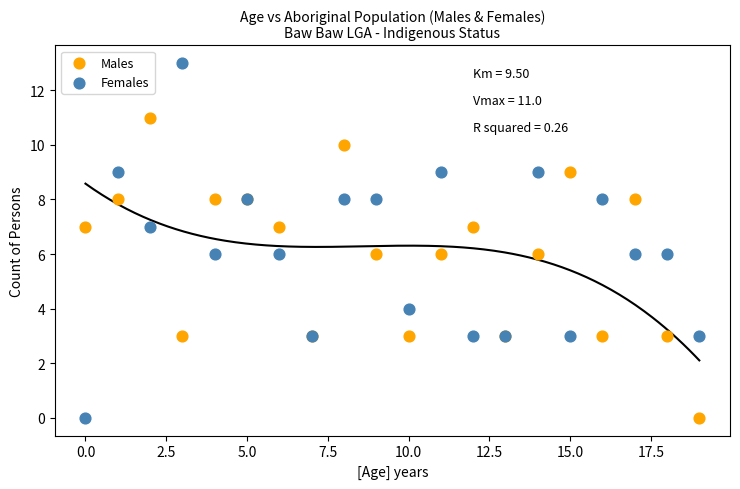

Which series has the largest Y range (max minus min)?

Females